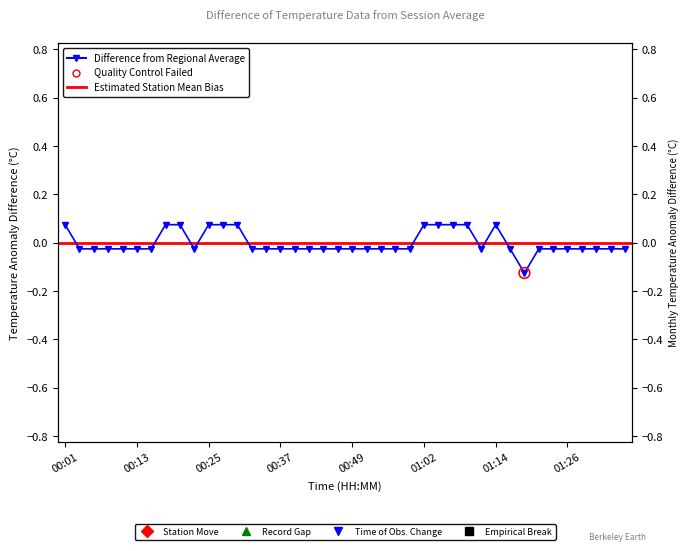

Which has a higher value, 00:49 or 01:16?

00:49